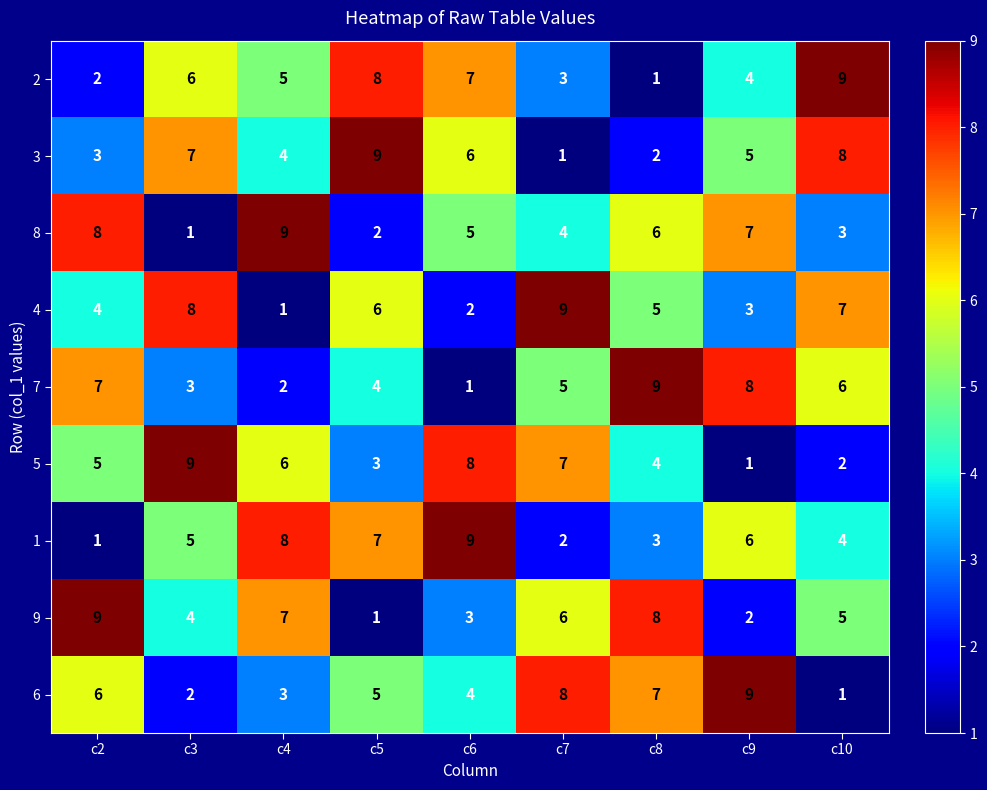

What is the maximum value for 4?

9